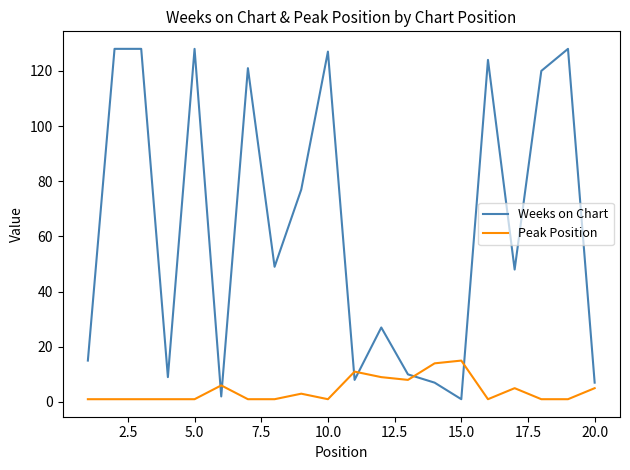

Reading left to right, transcribe all the data shown in this chart.

Weeks on Chart: 15	128	128	9	128	2	121	49	77	127	8	27	10	7	1	124	48	120	128	7
Peak Position: 1	1	1	1	1	6	1	1	3	1	11	9	8	14	15	1	5	1	1	5